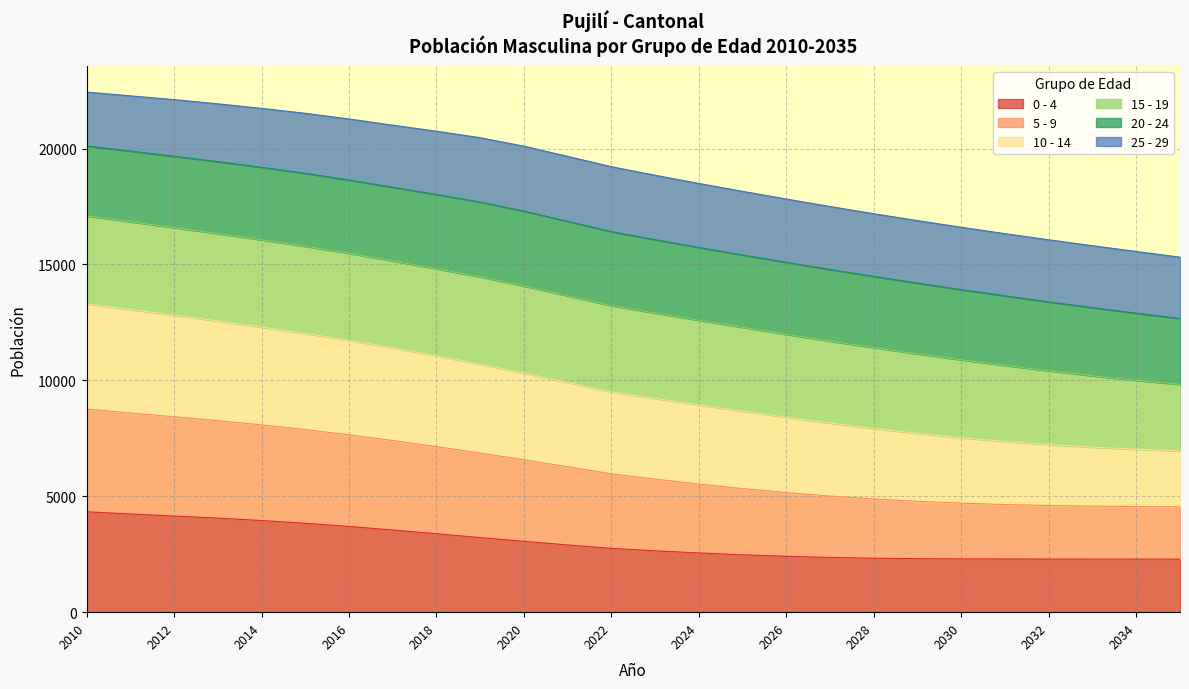

What is the lowest value of the 0 - 4 series?

2287